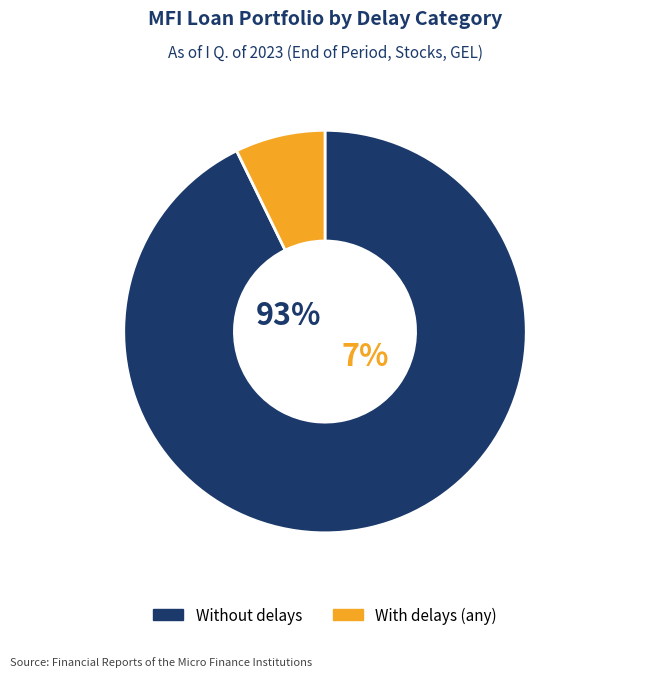

Which slice represents more than half of the pie?

Without delays